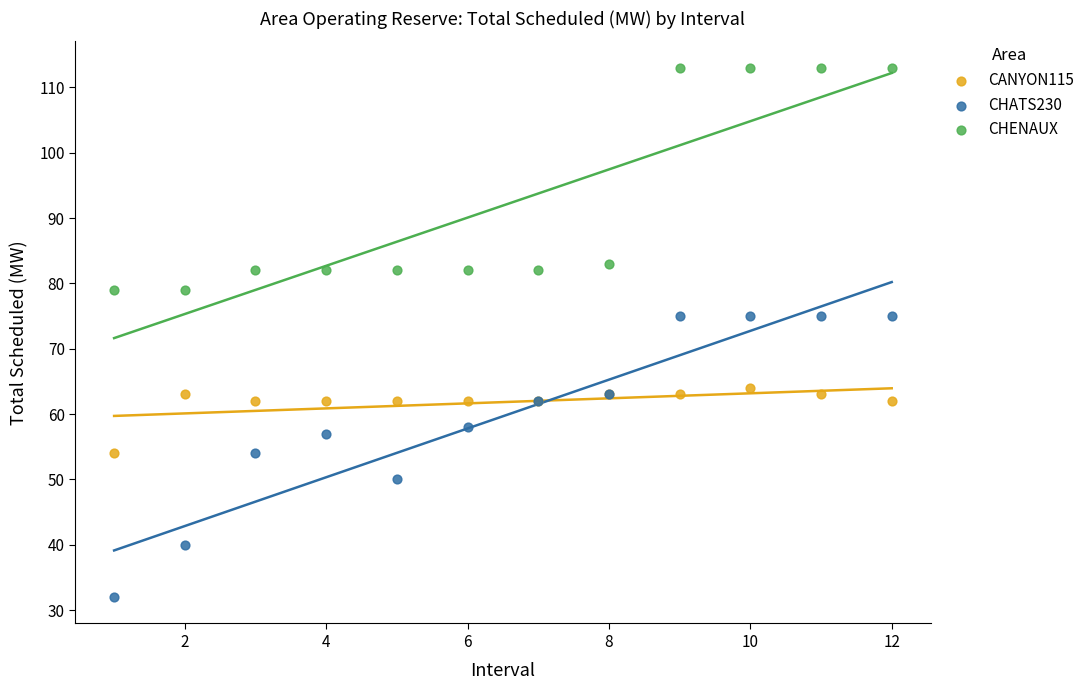

In the CHENAUX series, what Y value is closest to 96?

83